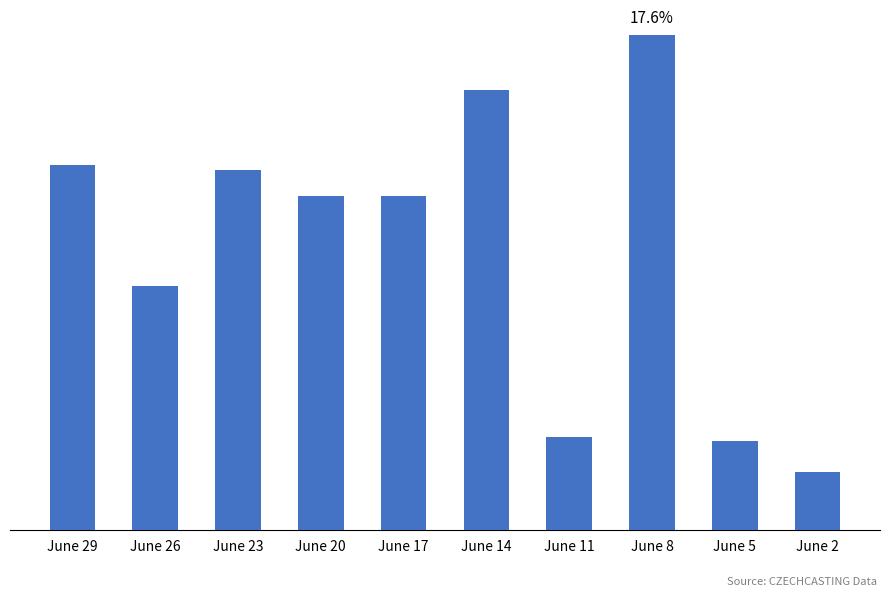

The chart shows a value of 4538 at June 26. True or false?

True